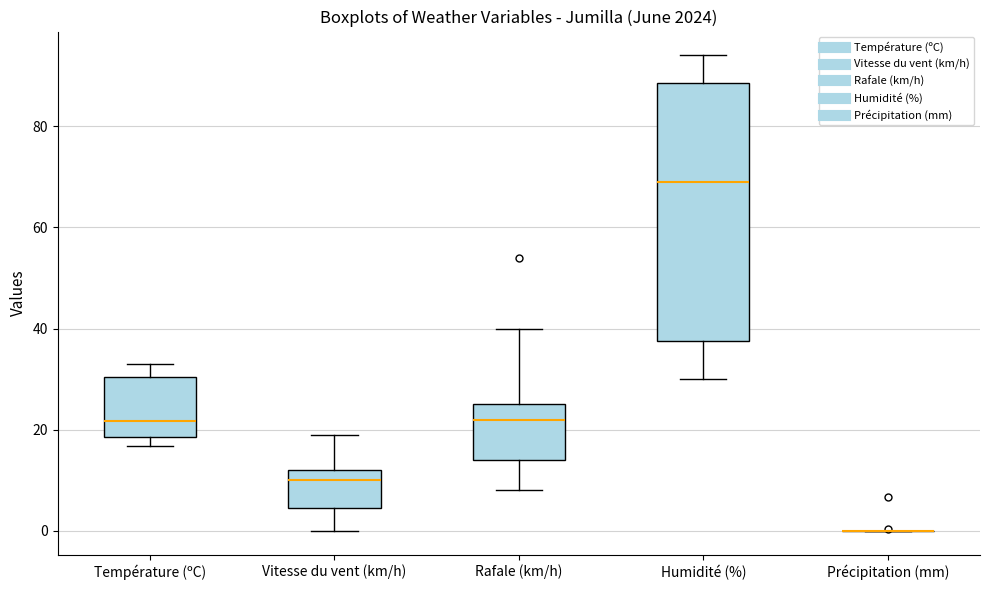

Where does the lower whisker of the box for Rafale (km/h) end on the y-axis? The values are not printed on the chart, so give them approximately, as read against the axis.

8